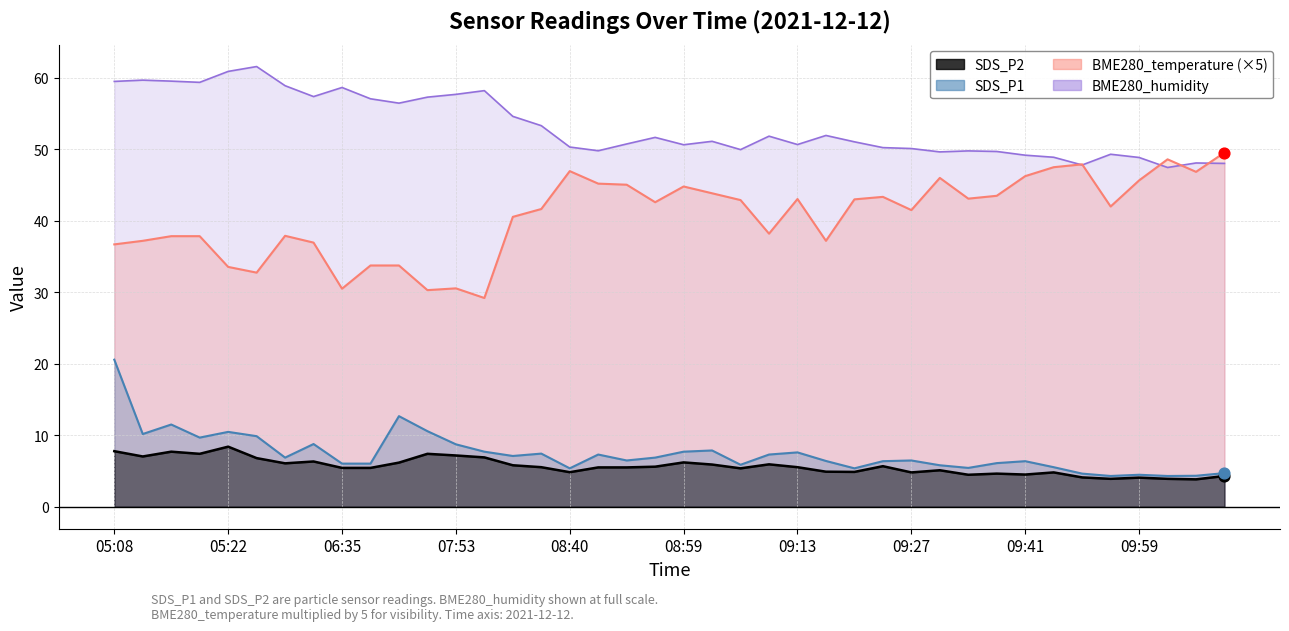

Which series contains the highest Y value?

BME280_humidity